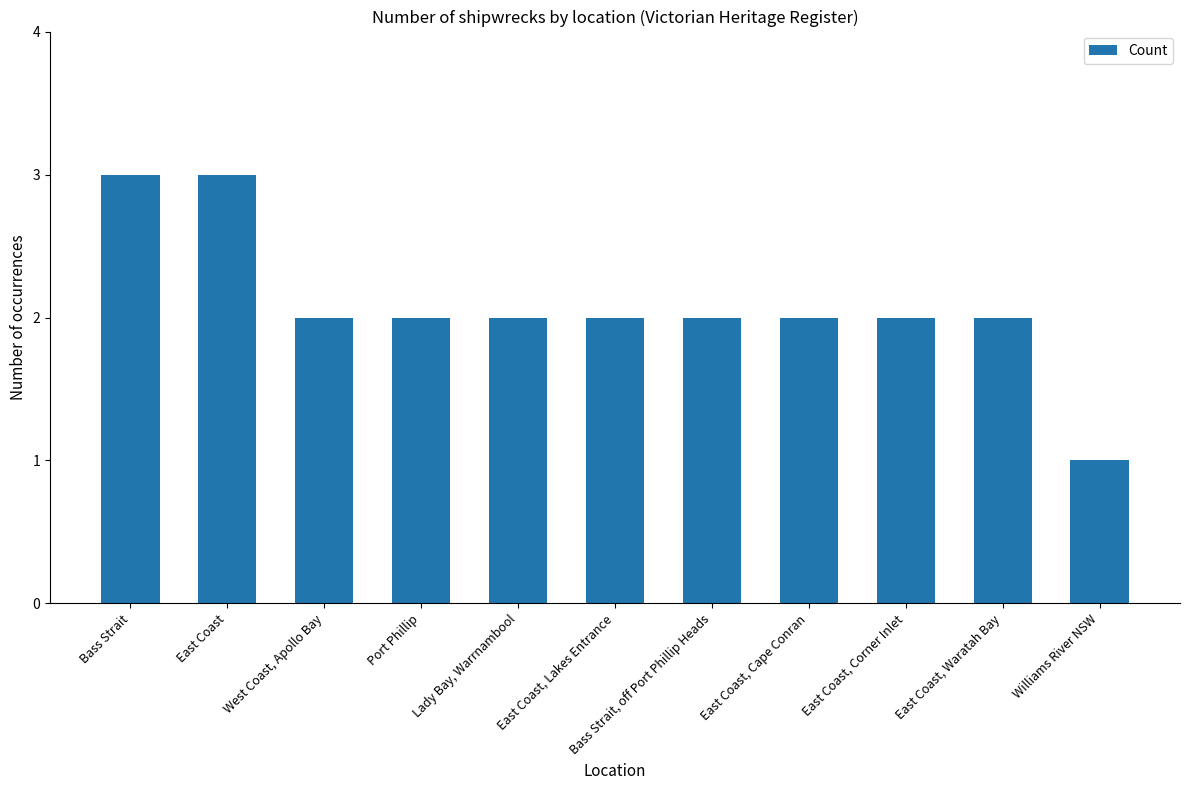

What is the label of the 10th bar from the left?

East Coast, Waratah Bay